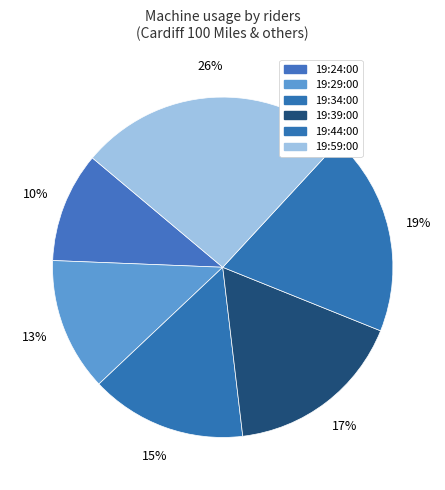

What percentage is the 19:39:00 slice, to the nearest percent?

17%